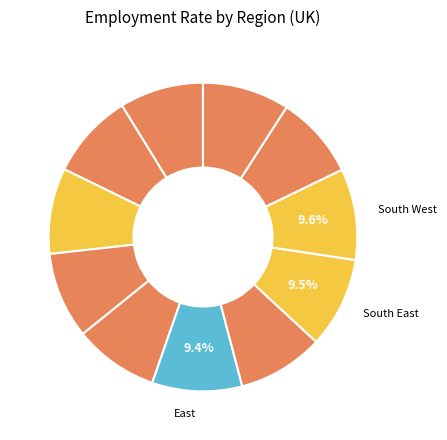

How many slices are in this pie chart?

11